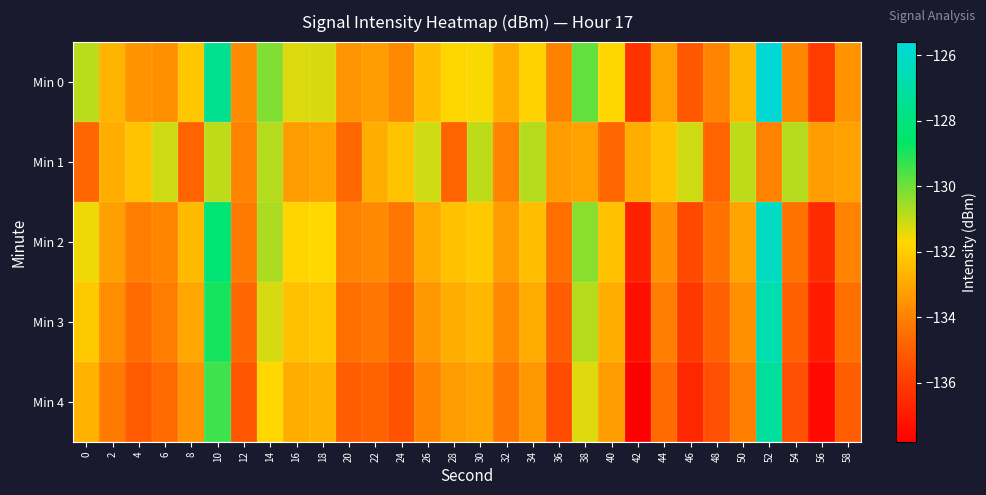

Reading left to right, transcribe all the data shown in this chart.

Min 0: 0=-130.9	2=-132.7	4=-133.5	6=-133.6	8=-132.2	10=-127.6	12=-133.7	14=-130.2	16=-131.3	18=-131.2	20=-133.5	22=-133.3	24=-133.8	26=-132.4	28=-131.8	30=-131.6	32=-132.8	34=-131.9	36=-134.0	38=-129.8	40=-131.8	42=-136.3	44=-133.1	46=-135.1	48=-133.9	50=-132.6	52=-125.7	54=-133.9	56=-136.0	58=-133.5
Min 1: 0=-134.7	2=-132.8	4=-132.3	6=-131.1	8=-134.8	10=-130.9	12=-134.0	14=-130.8	16=-133.3	18=-133.1	20=-134.7	22=-132.8	24=-132.3	26=-131.1	28=-134.8	30=-130.9	32=-134.0	34=-130.8	36=-133.3	38=-133.1	40=-134.7	42=-132.8	44=-132.3	46=-131.1	48=-134.8	50=-130.9	52=-134.0	54=-130.8	56=-133.3	58=-133.1
Min 2: 0=-131.5	2=-133.2	4=-134.1	6=-133.9	8=-132.5	10=-128.3	12=-134.2	14=-130.7	16=-131.8	18=-131.7	20=-134.0	22=-133.8	24=-134.3	26=-132.9	28=-132.3	30=-132.1	32=-133.3	34=-132.4	36=-134.5	38=-130.3	40=-132.3	42=-136.8	44=-133.6	46=-135.6	48=-134.4	50=-133.1	52=-126.2	54=-134.4	56=-136.5	58=-134.0
Min 3: 0=-132.1	2=-133.7	4=-134.6	6=-134.1	8=-133.0	10=-128.9	12=-134.7	14=-131.2	16=-132.3	18=-132.2	20=-134.5	22=-134.3	24=-134.8	26=-133.4	28=-132.8	30=-132.6	32=-133.8	34=-132.9	36=-135.0	38=-130.8	40=-132.8	42=-137.3	44=-134.1	46=-136.1	48=-134.9	50=-133.6	52=-126.7	54=-134.9	56=-137.0	58=-134.5
Min 4: 0=-132.7	2=-134.2	4=-135.1	6=-134.6	8=-133.5	10=-129.4	12=-135.2	14=-131.7	16=-132.8	18=-132.7	20=-135.0	22=-134.8	24=-135.3	26=-133.9	28=-133.3	30=-133.1	32=-134.3	34=-133.4	36=-135.5	38=-131.3	40=-133.3	42=-137.8	44=-134.6	46=-136.6	48=-135.4	50=-134.1	52=-127.2	54=-135.4	56=-137.5	58=-135.0